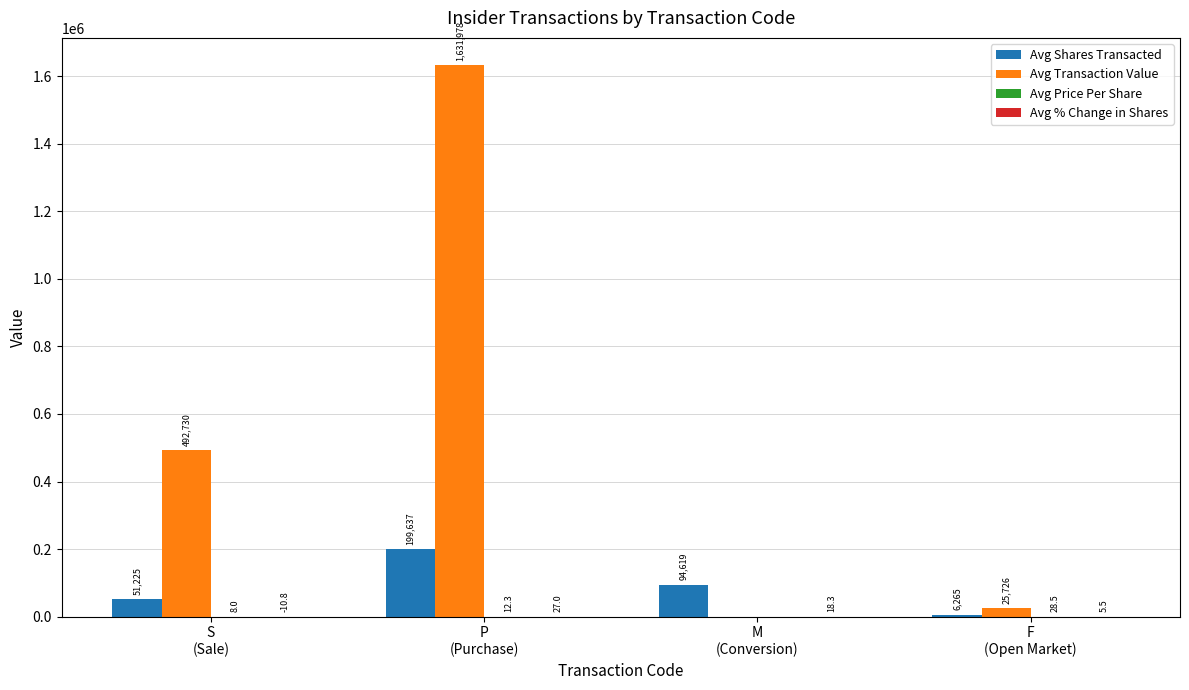

At which label is Avg Shares Transacted closest to 102951?

M
(Conversion)